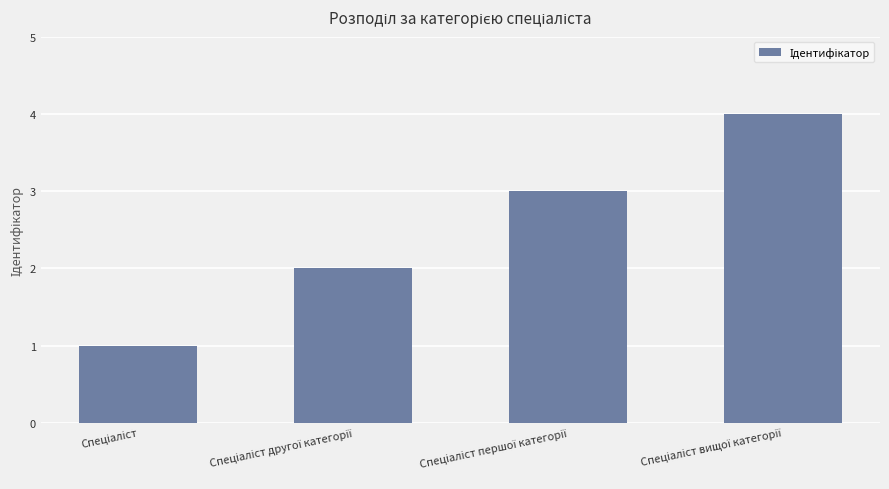

What is the greatest value displayed?

4